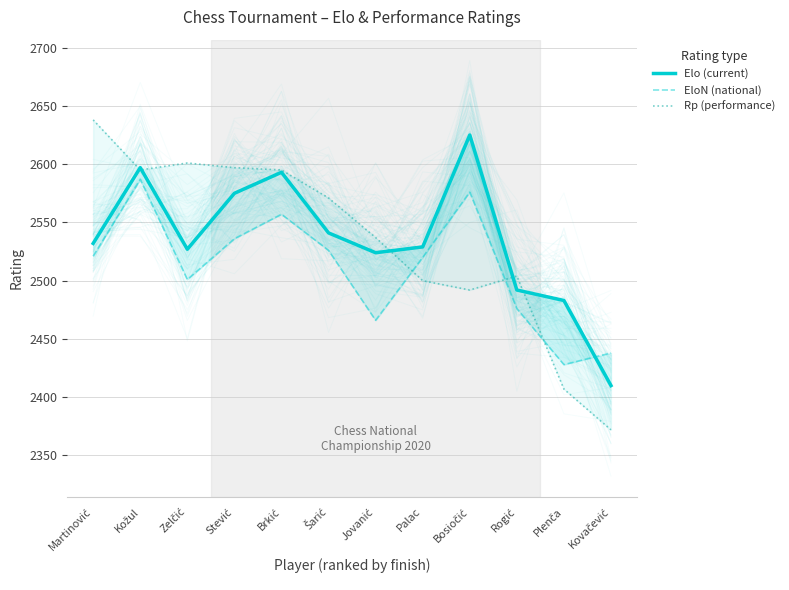

What is the label of the 9th point from the right?

Stević